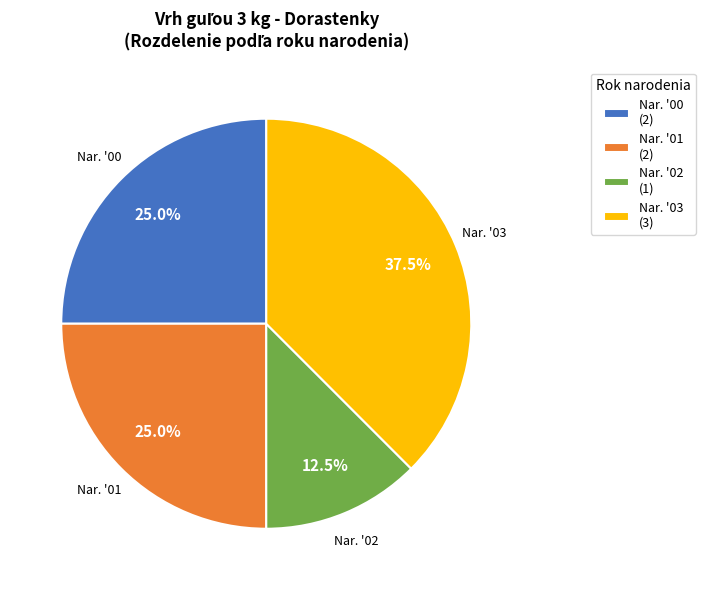

What is the largest slice in the pie chart?

Nar. '03 (3)